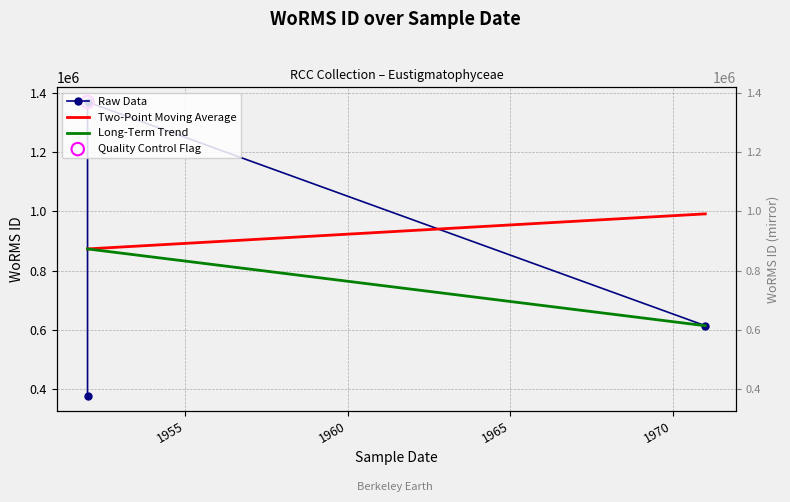

What is the change in value from 1952-01-01 to 1971-01-01?

-757153